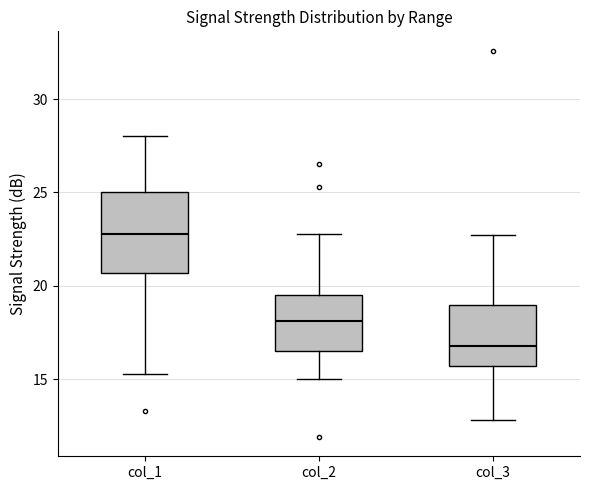

Which box's median line is the highest?

col_1